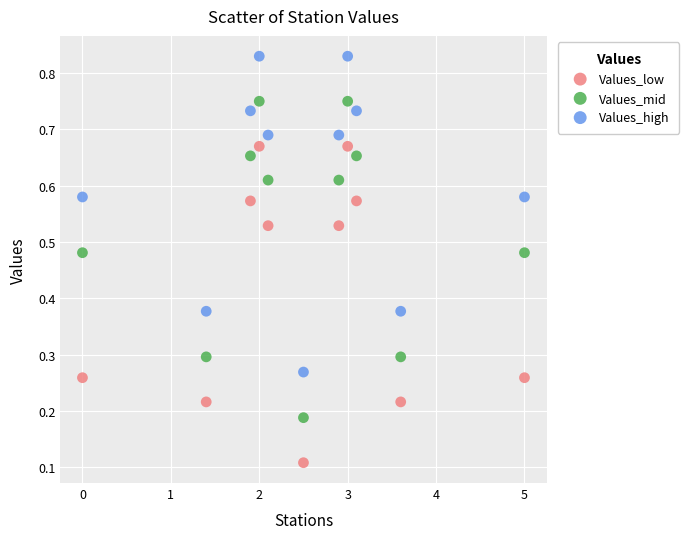

Which series contains the lowest Y value?

Values_low